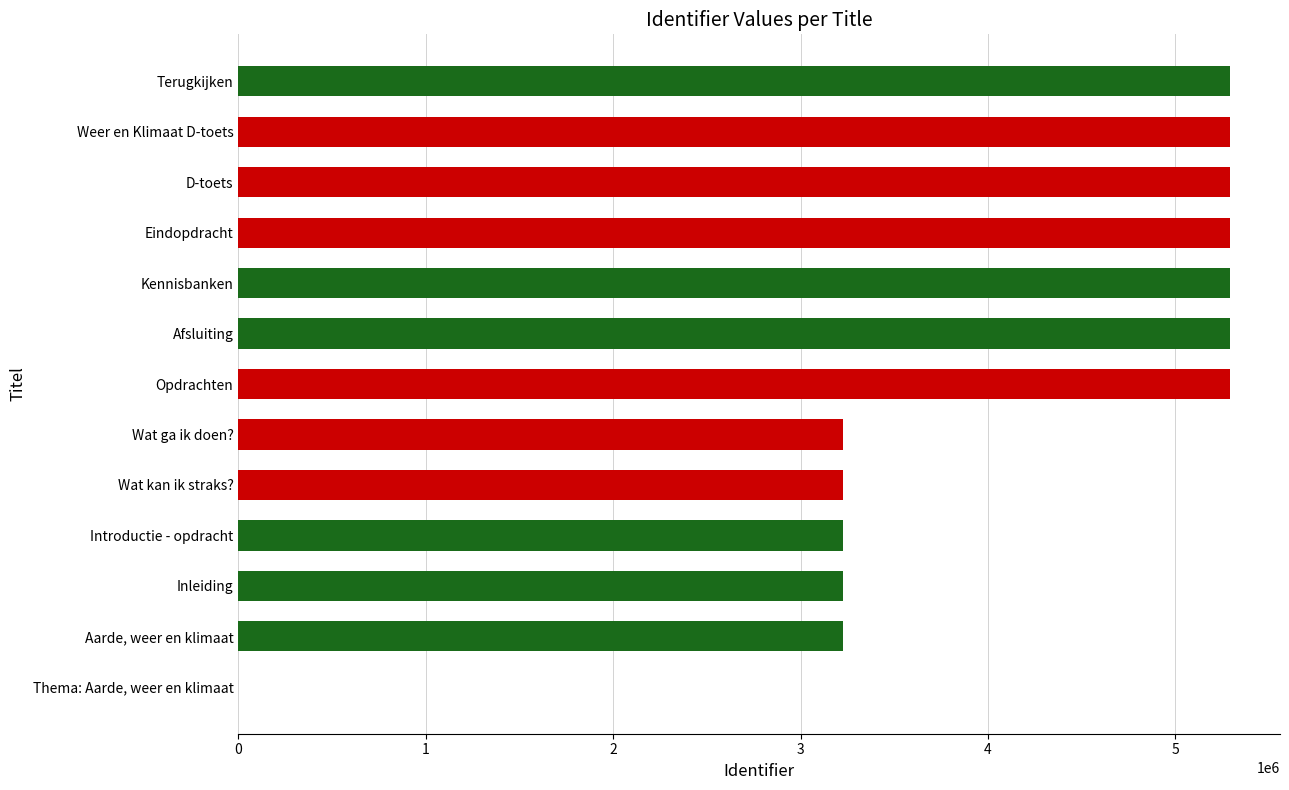

What is the sum of the values at Thema: Aarde, weer en klimaat and Eindopdracht?

5293106